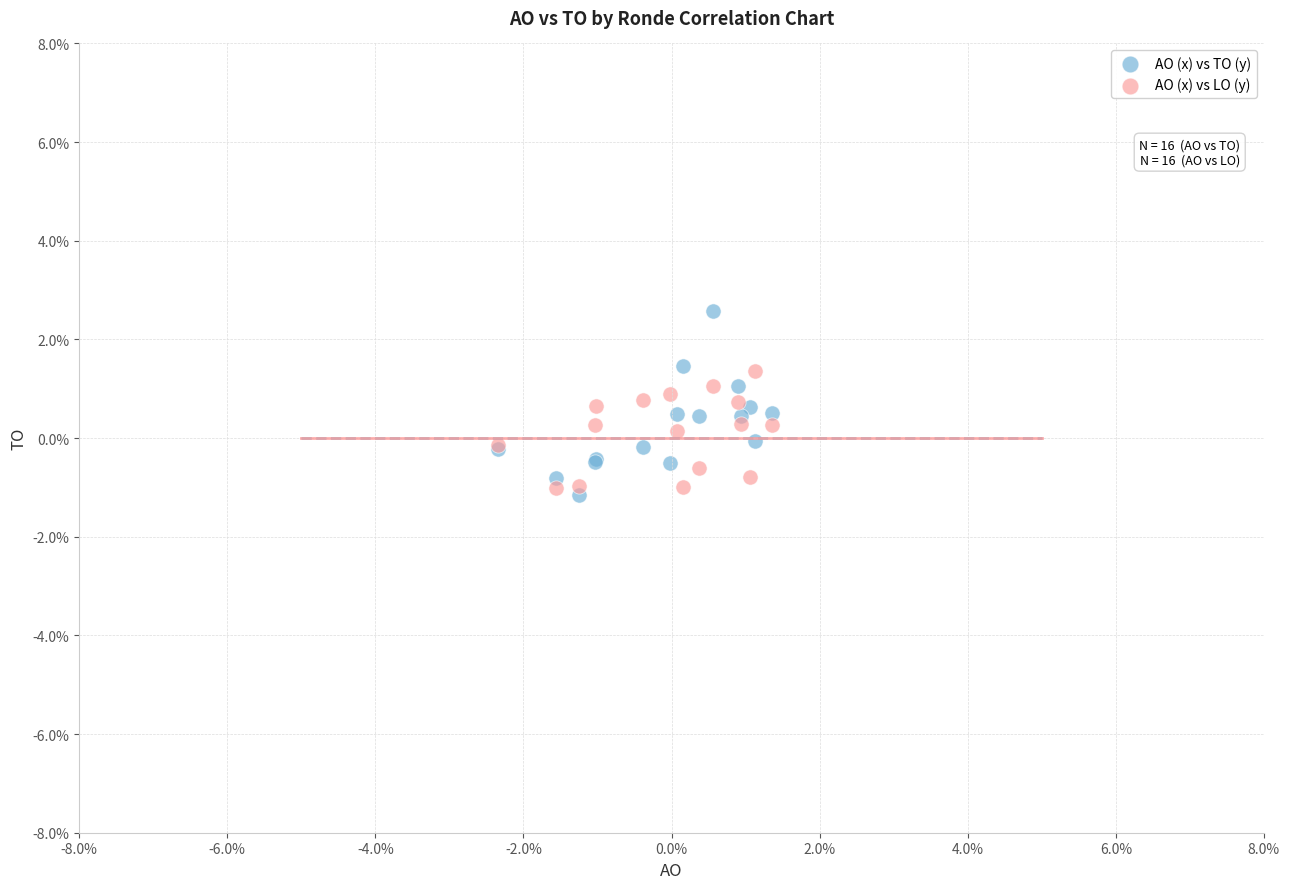

Which series has the largest Y range (max minus min)?

AO (x) vs TO (y)